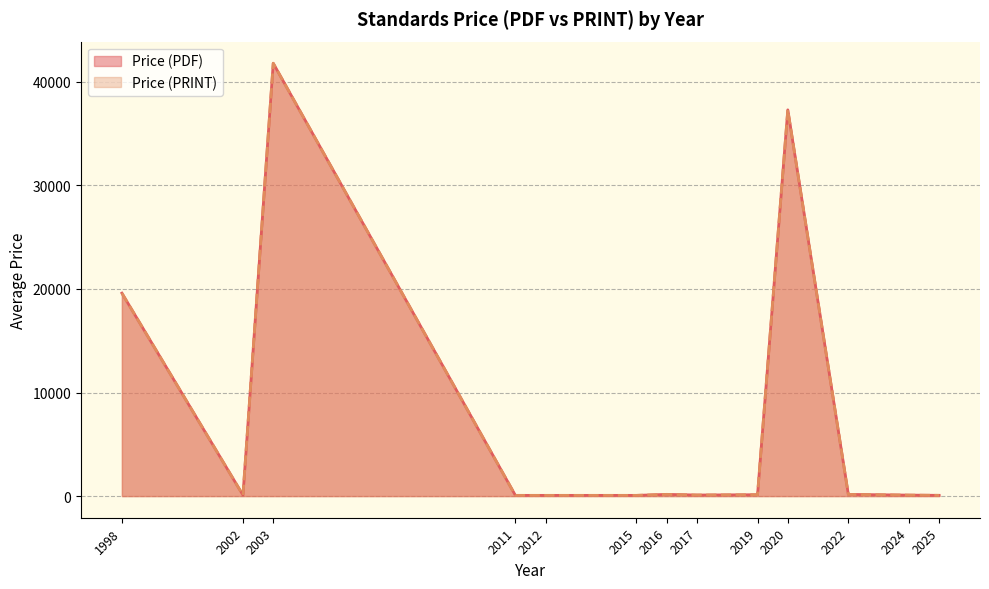

At which category is the sum across all series the highest?

2003